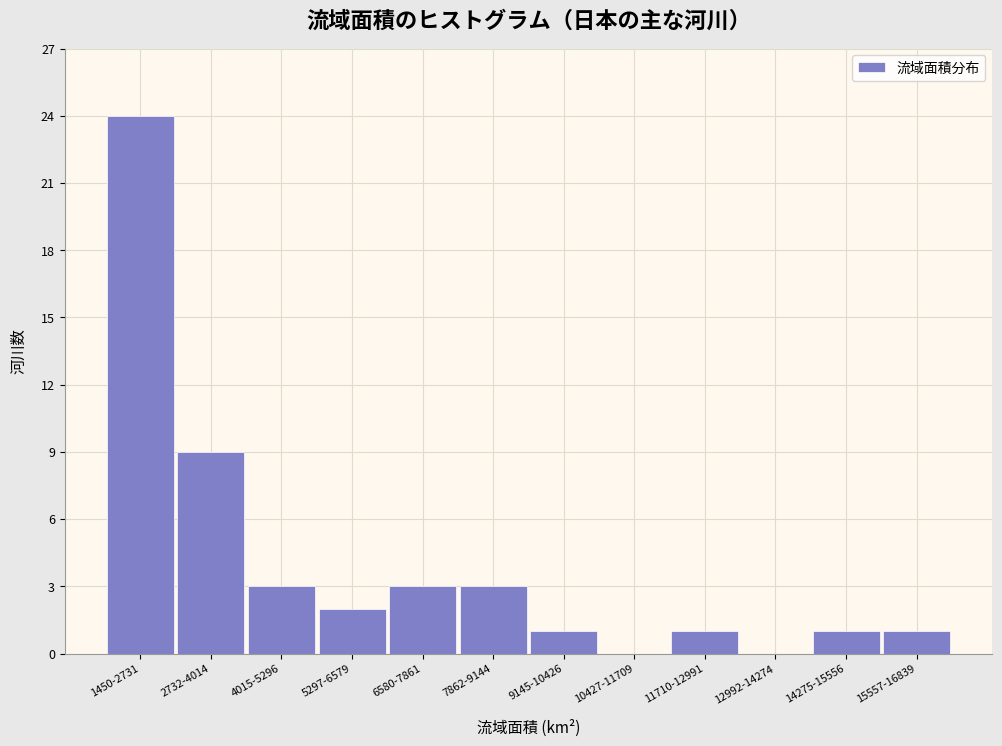

Reading left to right, what are all the values shown in this chart?

1450-2731=24	2732-4014=9	4015-5296=3	5297-6579=2	6580-7861=3	7862-9144=3	9145-10426=1	10427-11709=0	11710-12991=1	12992-14274=0	14275-15556=1	15557-16839=1